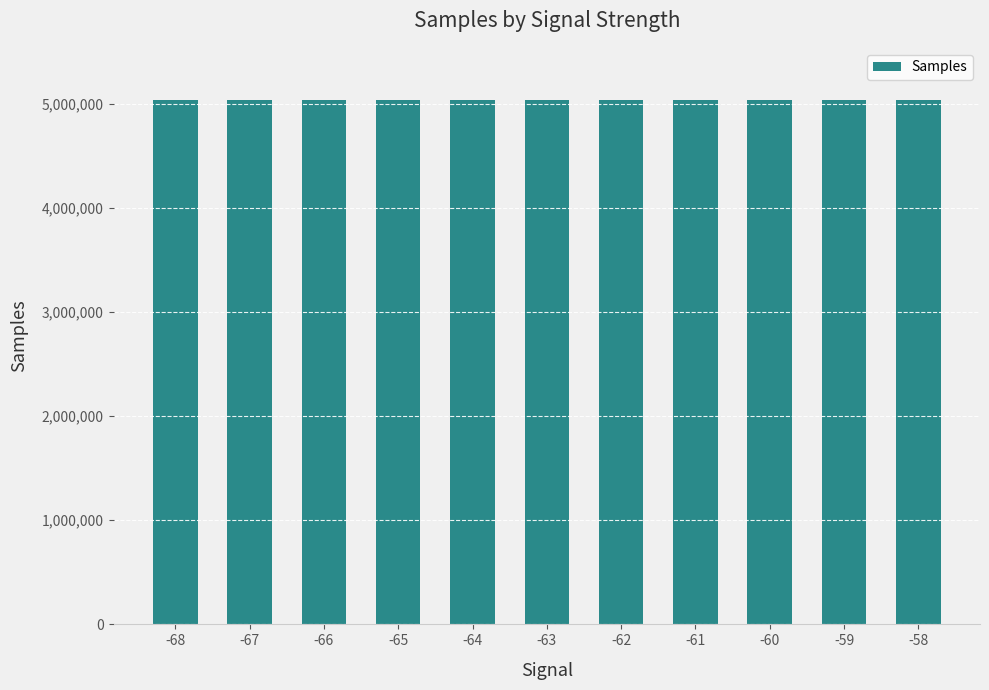

How many data points are less than 5032120?

5